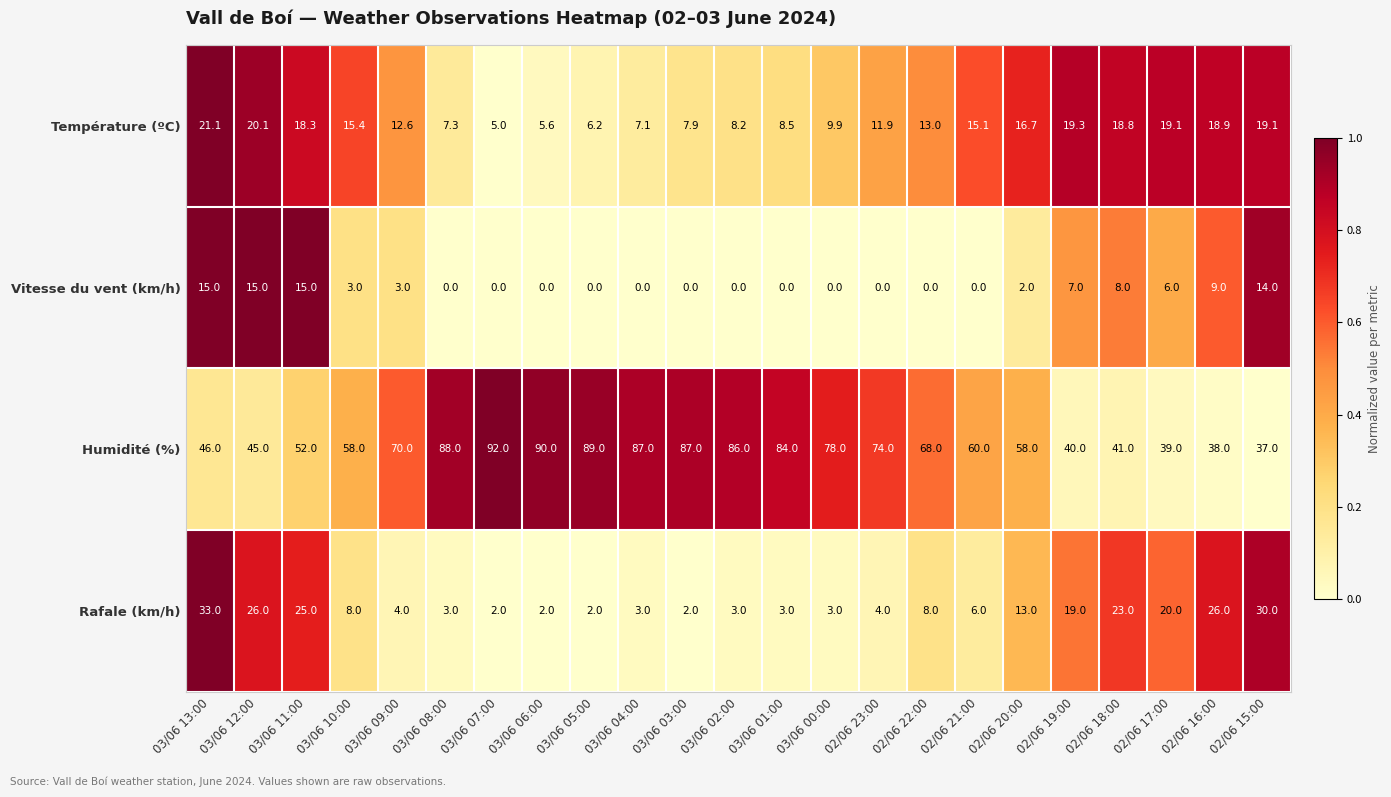

At which category does the chart reach its peak across all series?

03/06 07:00